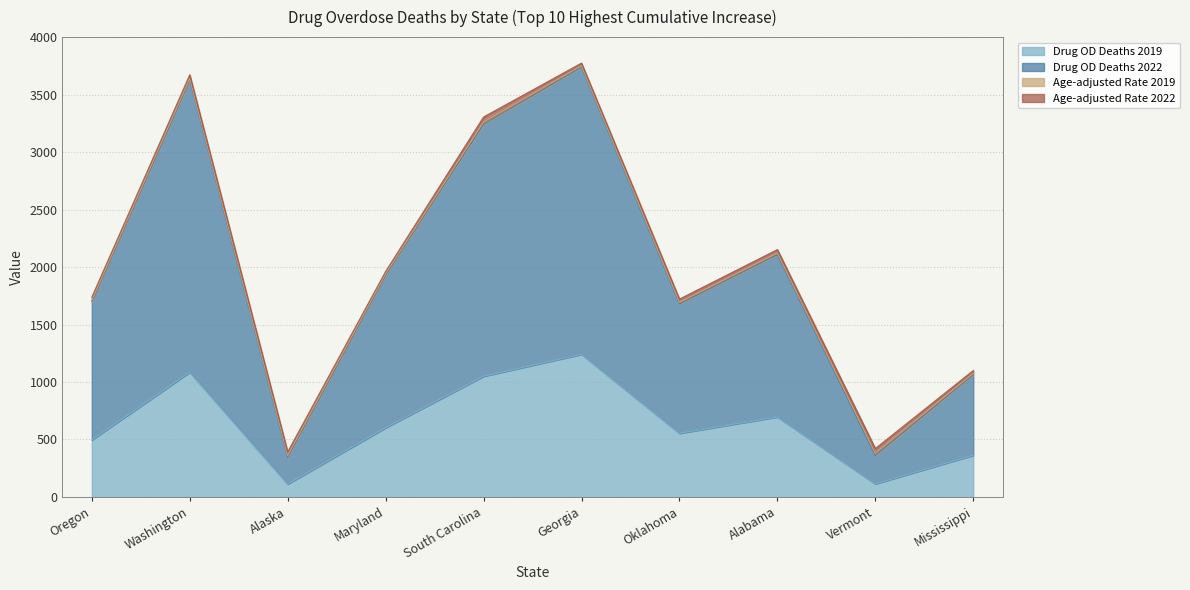

True or false: Drug OD Deaths 2022 and Drug OD Deaths 2019 intersect in this chart.

False